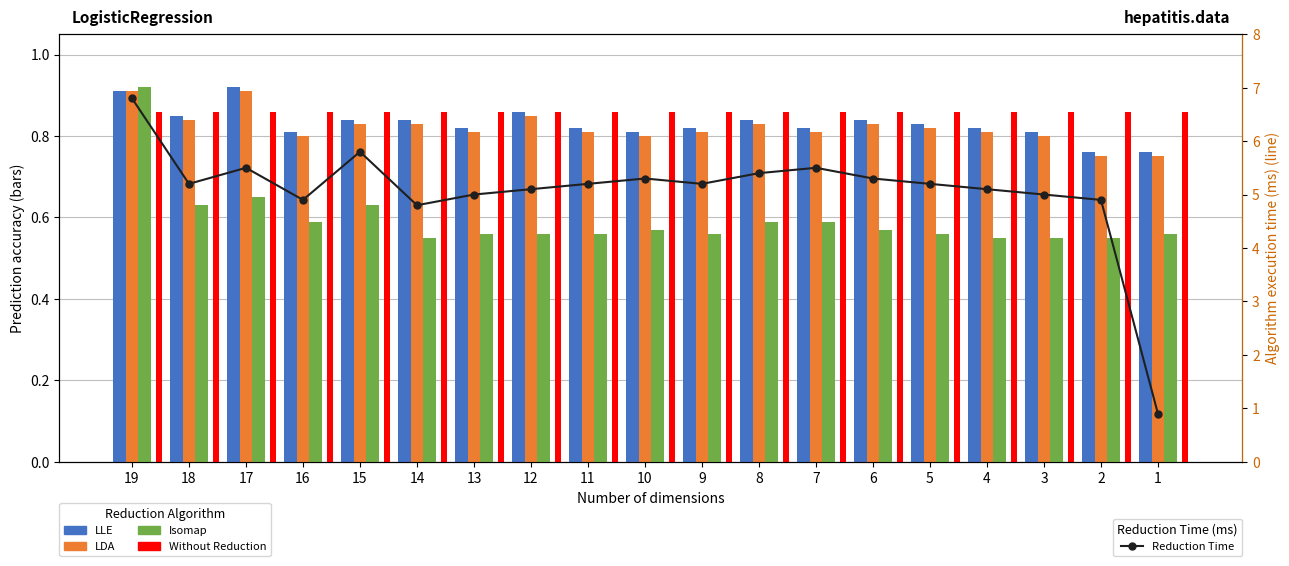

What is the maximum value shown in the chart?

6.8